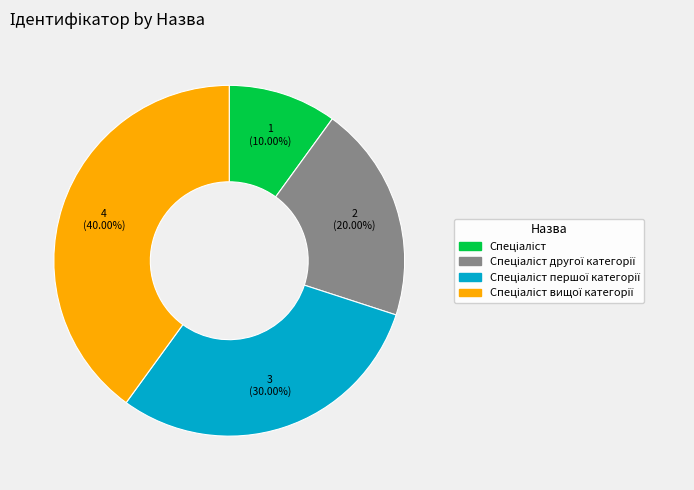

How many segments does this pie chart have?

4